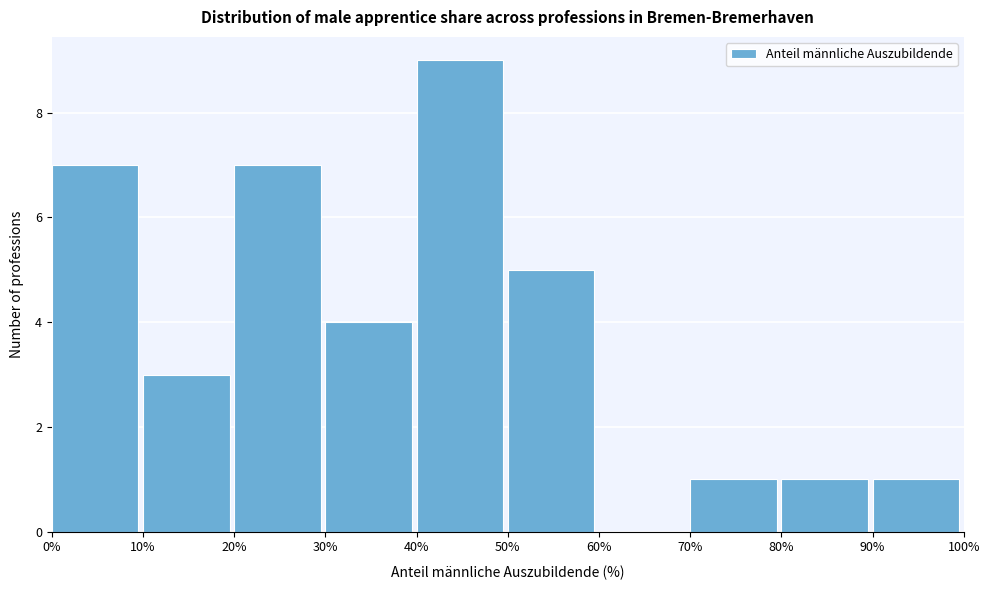

Reading left to right, transcribe this chart: for each bar, give the range it covers on the x-axis and its height. The values are not printed on the chart, so give them approximately, as read against the axis.

0% to 10%: 7
10% to 20%: 3
20% to 30%: 7
30% to 40%: 4
40% to 50%: 9
50% to 60%: 5
60% to 70%: 0
70% to 80%: 1
80% to 90%: 1
90% to 100%: 1